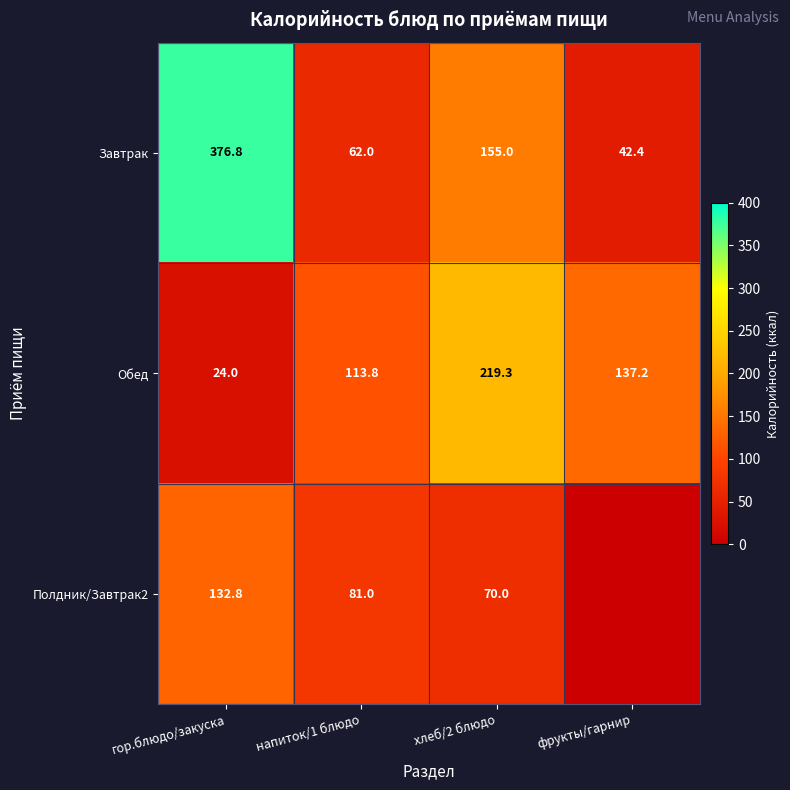

At how many categories does at least one series exceed 341?

1